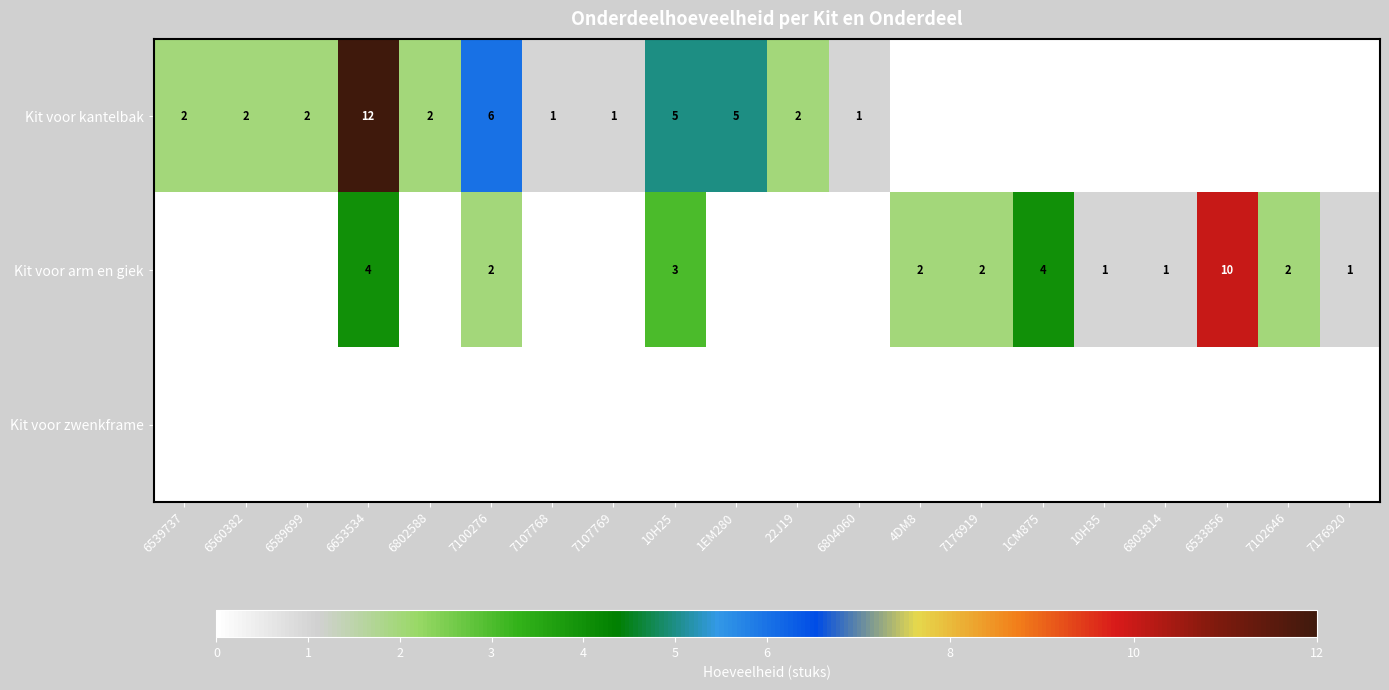

How many series are shown in this chart?

3